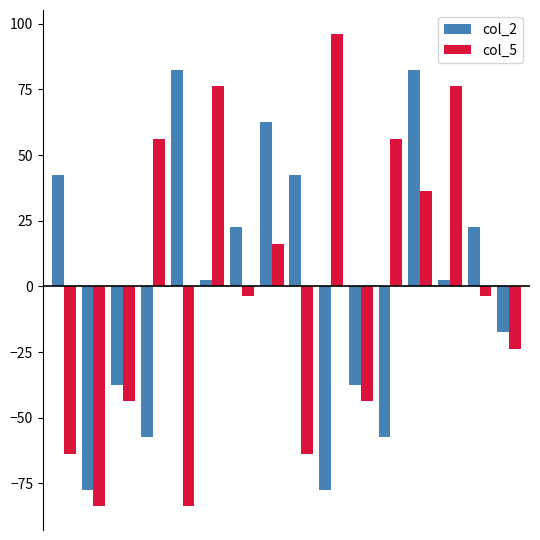

What are all the series names shown in the legend?

col_2, col_5